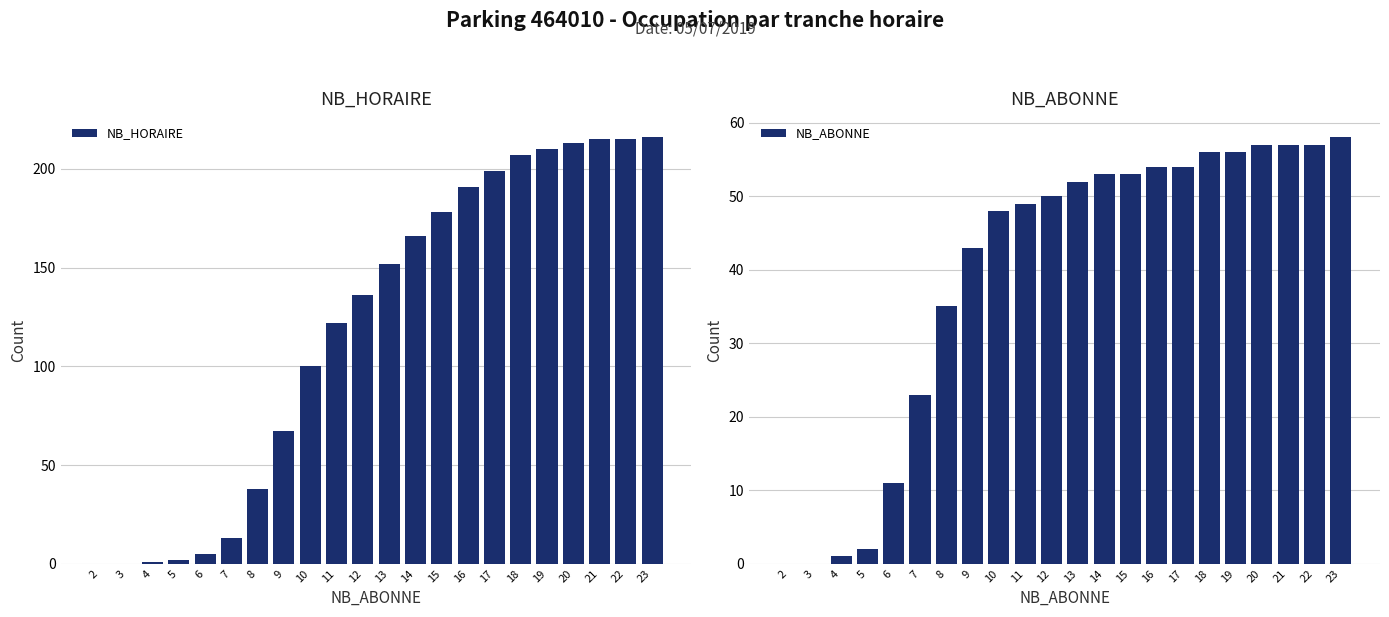

What is the maximum value shown in the chart?

216